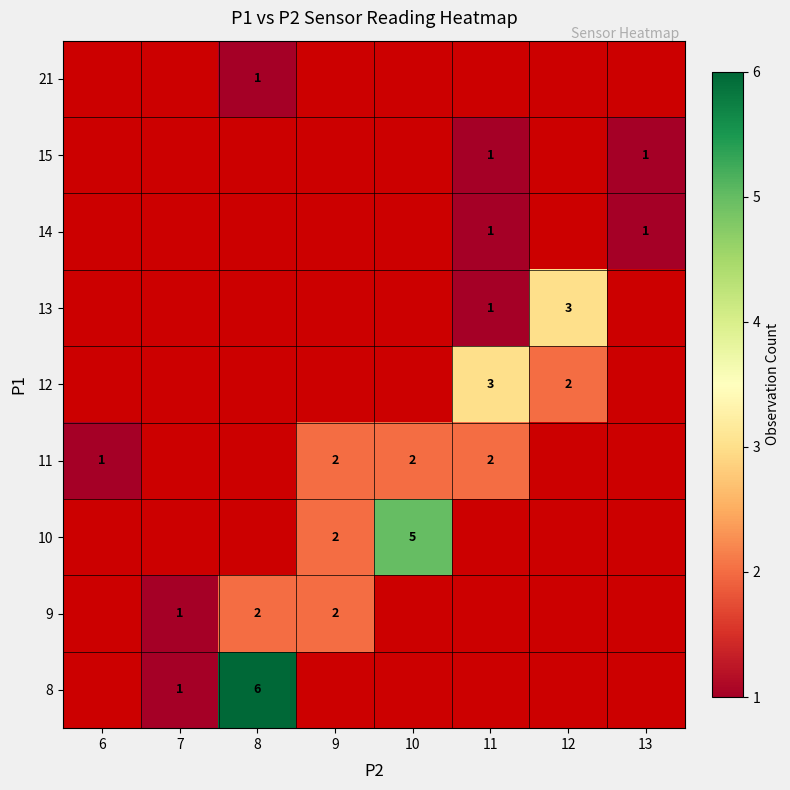

True or false: 9 has a value of 1 at 7.

True